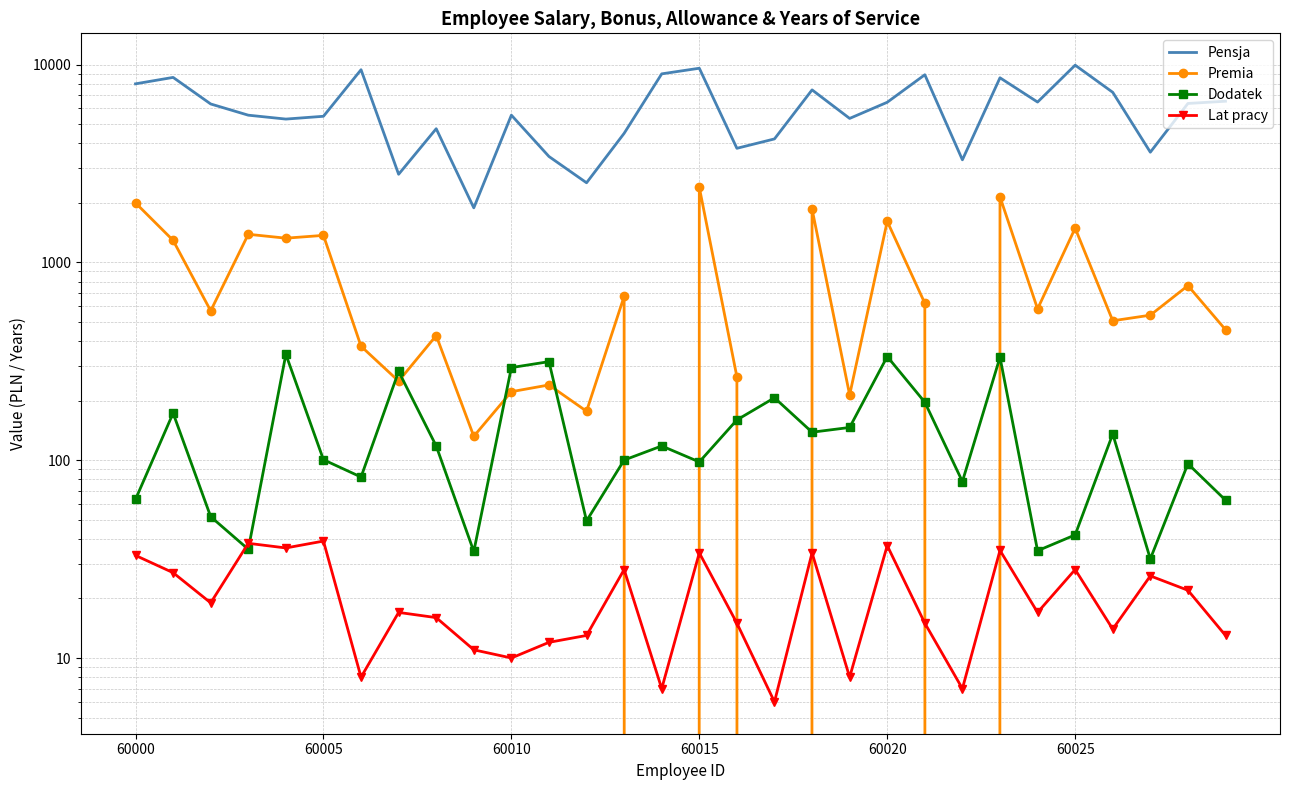

How many values in the Pensja series exceed 6320?

15